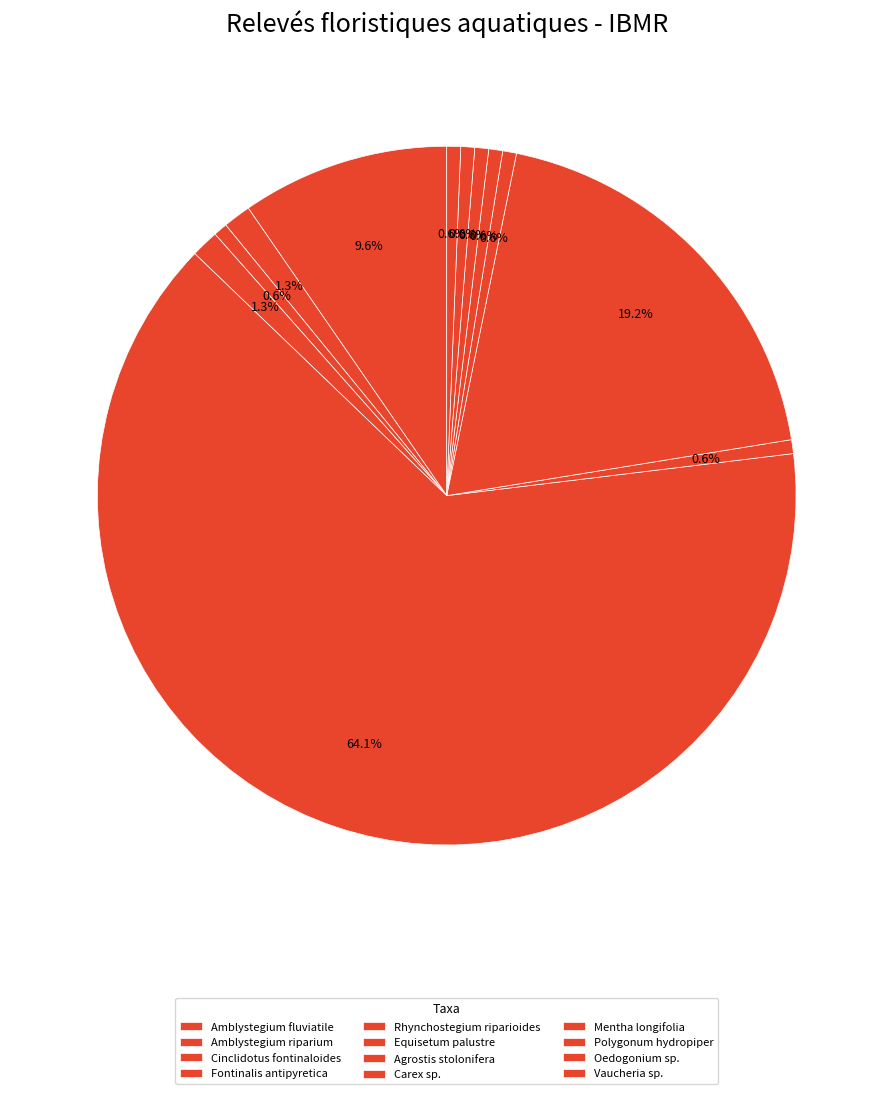

How much of the chart is everything except Rhynchostegium riparioides?

35.9%